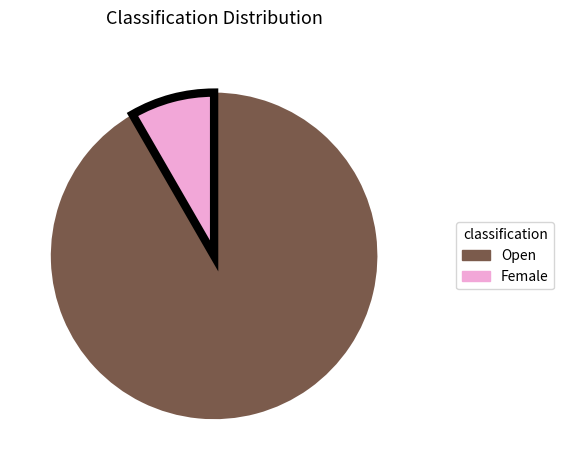

What is the majority slice?

Open